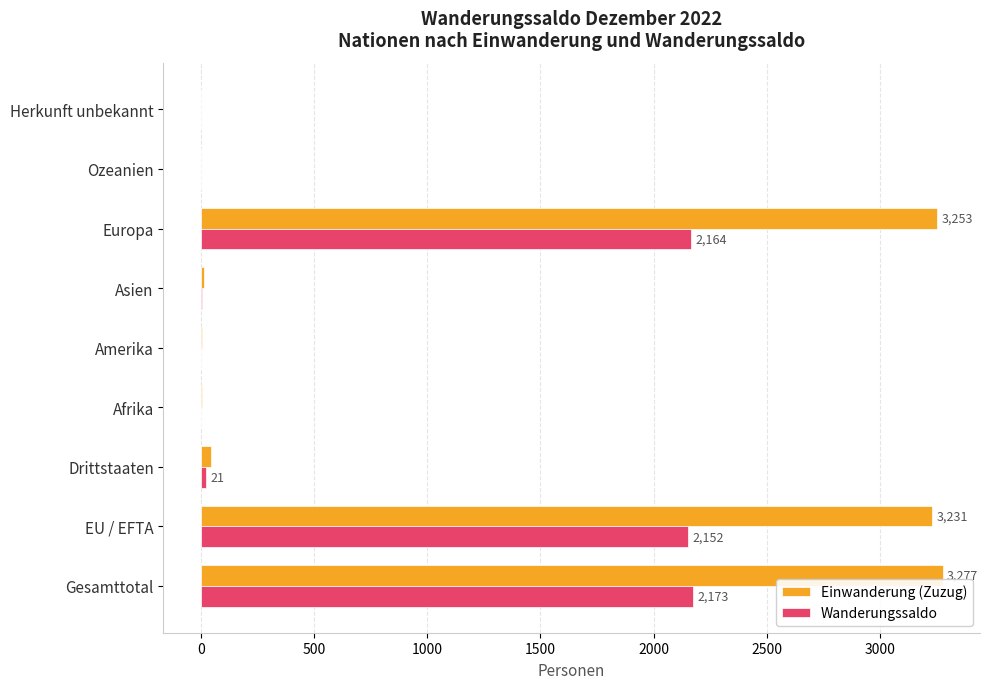

Where is Wanderungssaldo nearest to the value 1086?

Drittstaaten